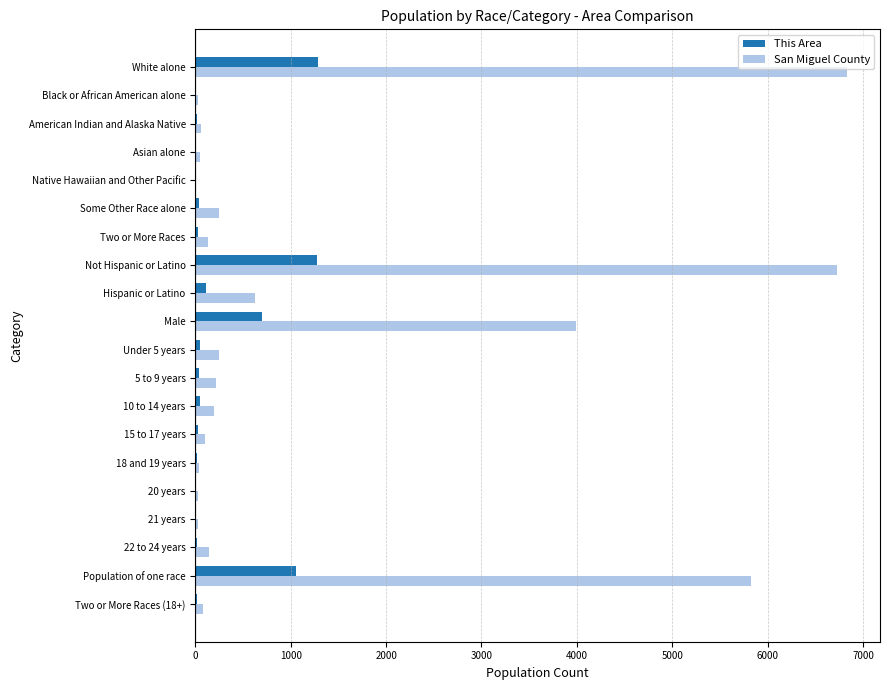

Is it true that San Miguel County equals 6837 at White alone?

True